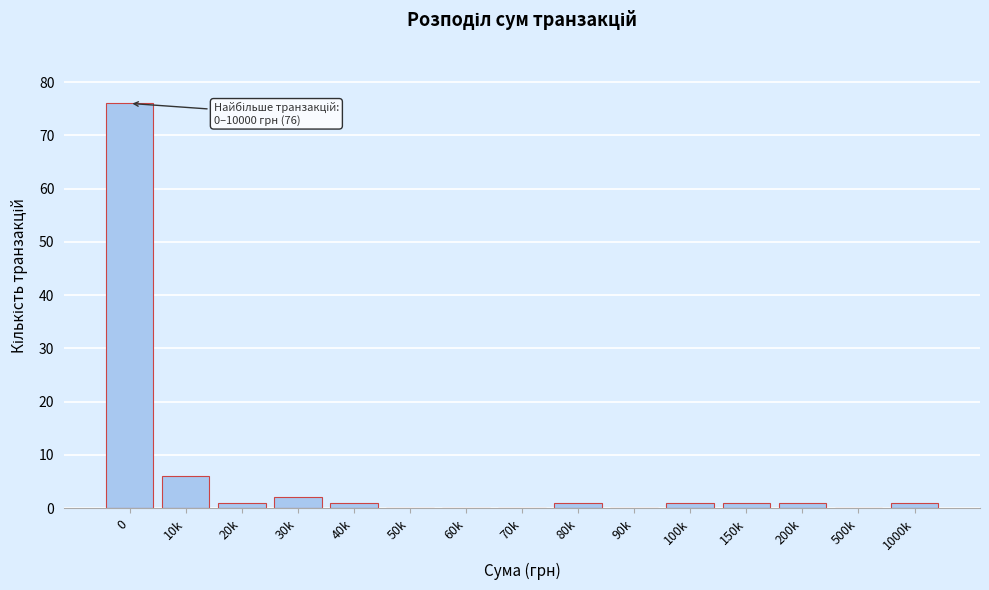

Reading left to right, what are all the values shown in this chart?

0=76	10k=6	20k=1	30k=2	40k=1	50k=0	60k=0	70k=0	80k=1	90k=0	100k=1	150k=1	200k=1	500k=0	1000k=1